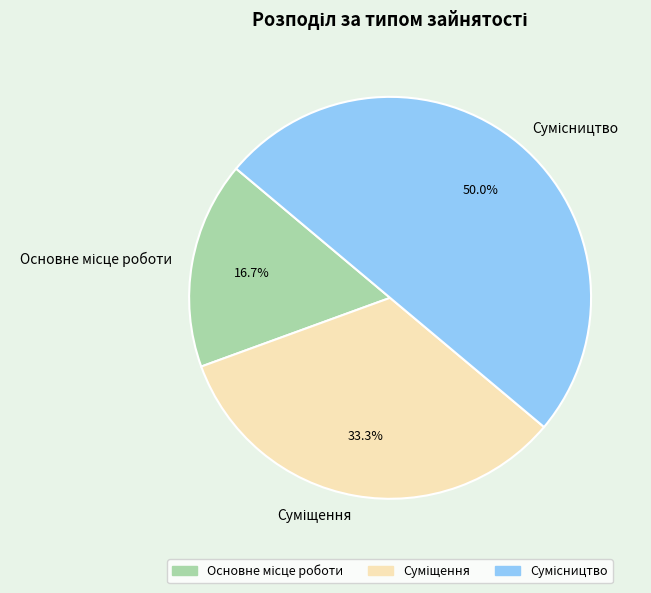

Count the number of slices in the pie.

3